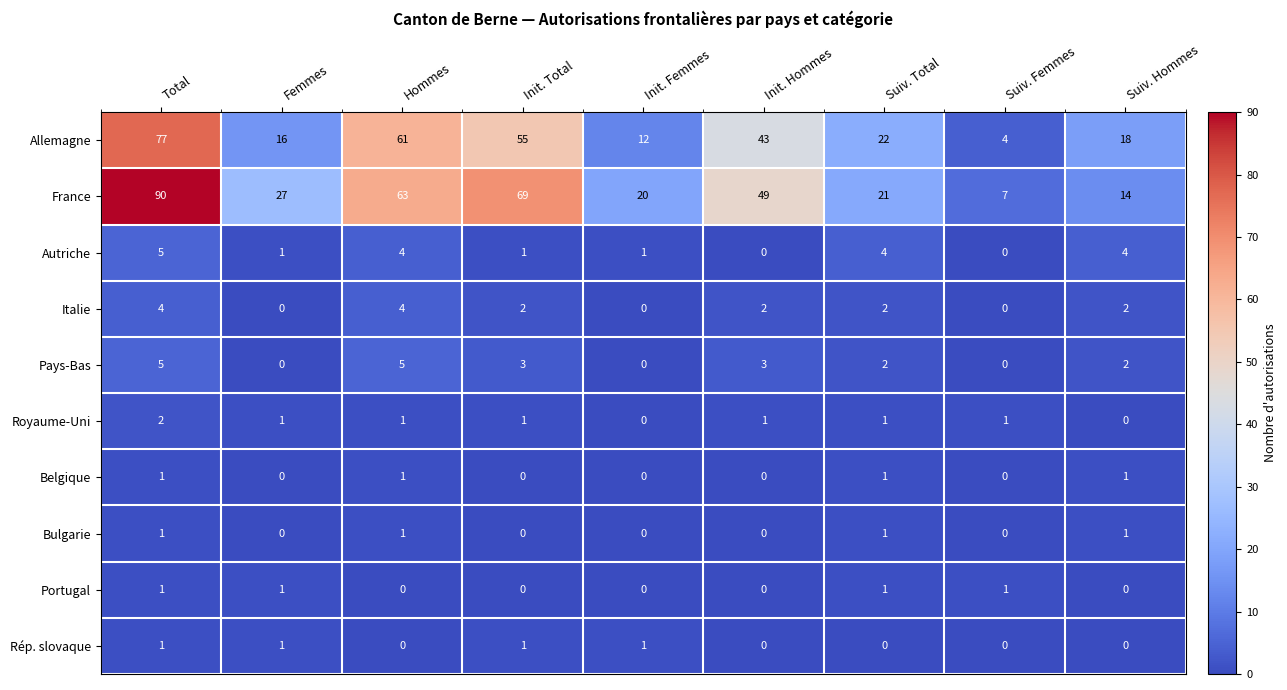

Which label corresponds to the largest value in the chart?

Total